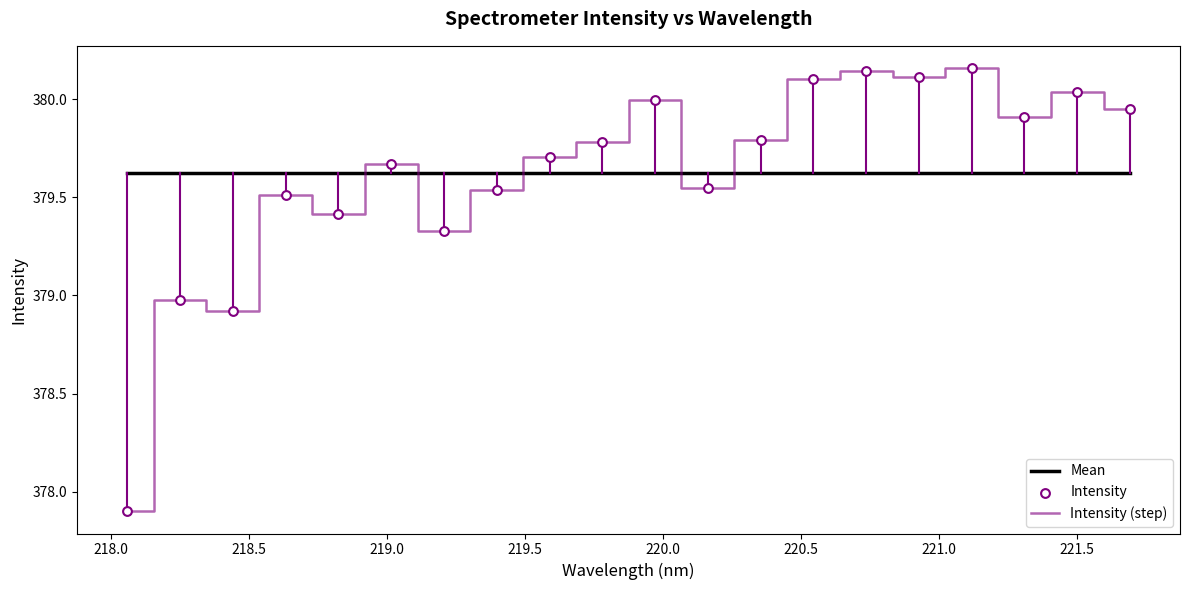

Which series has the largest range (max minus min)?

Intensity (step)